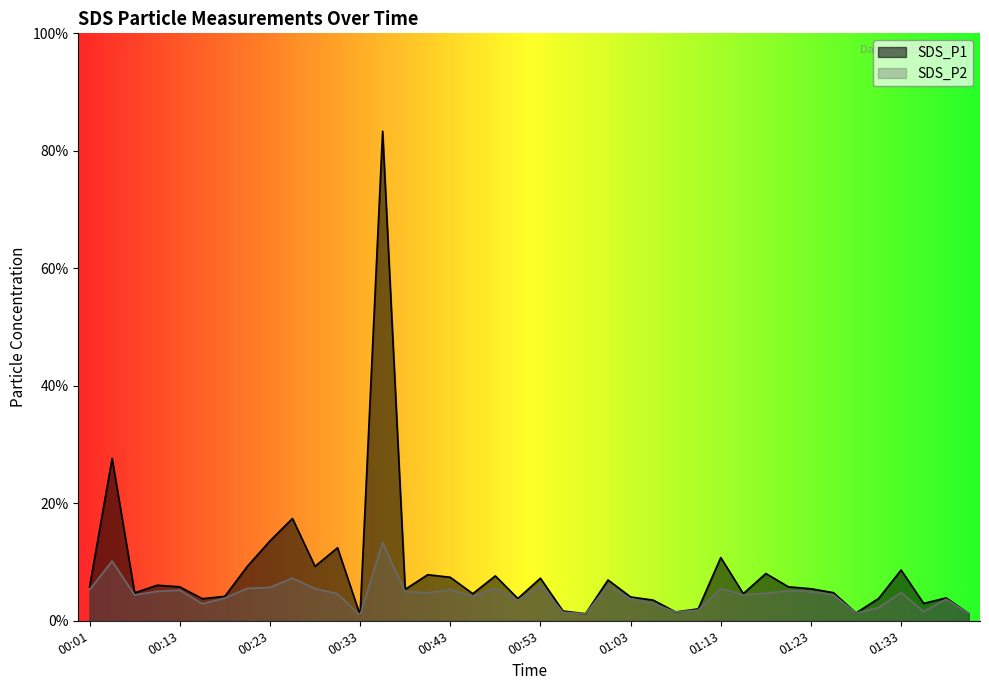

How many data points does each series have?

40